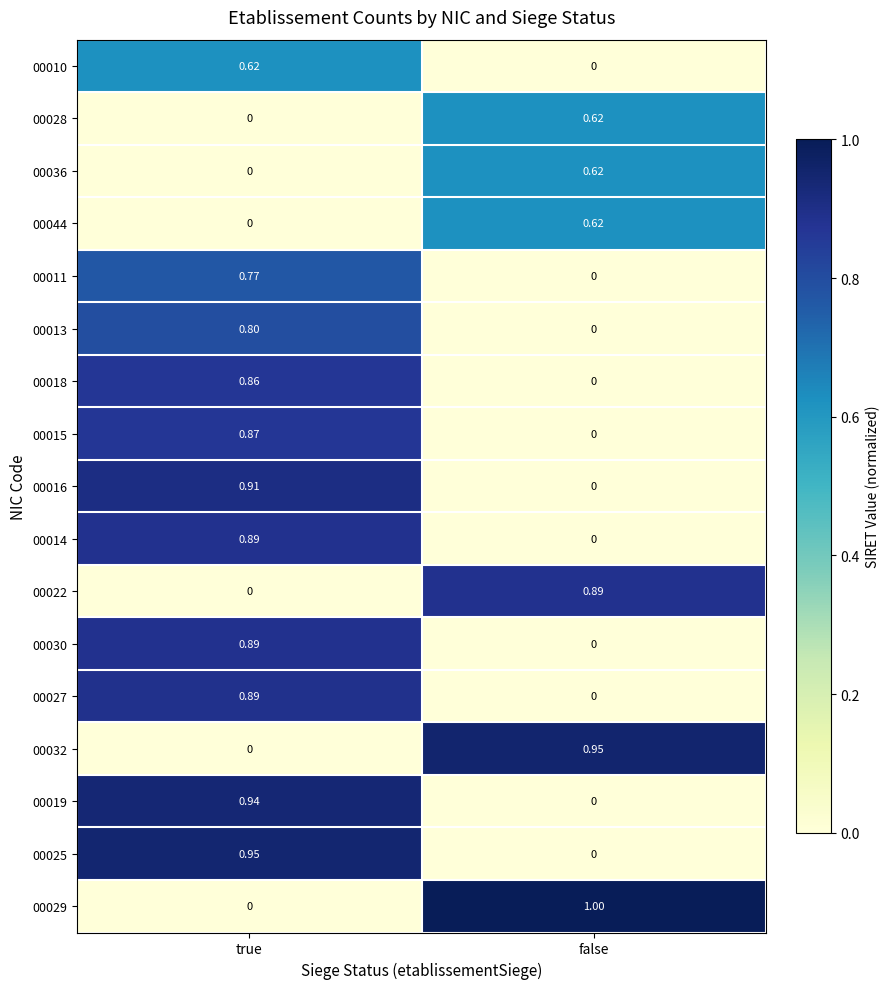

At which label does 00010 reach its peak?

true